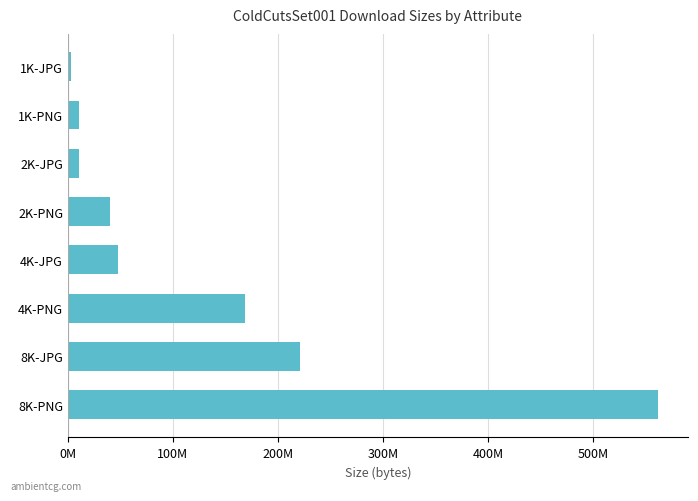

What is the difference between the second highest and second lowest values?

210701517